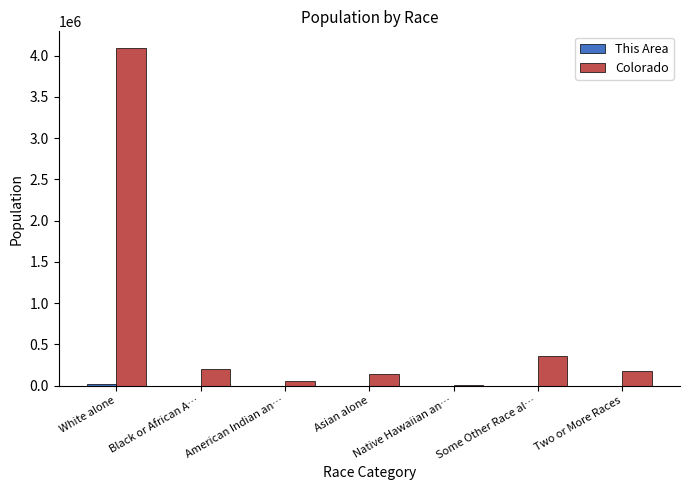

True or false: Colorado has a value of 172456 at Two or More Races.

True